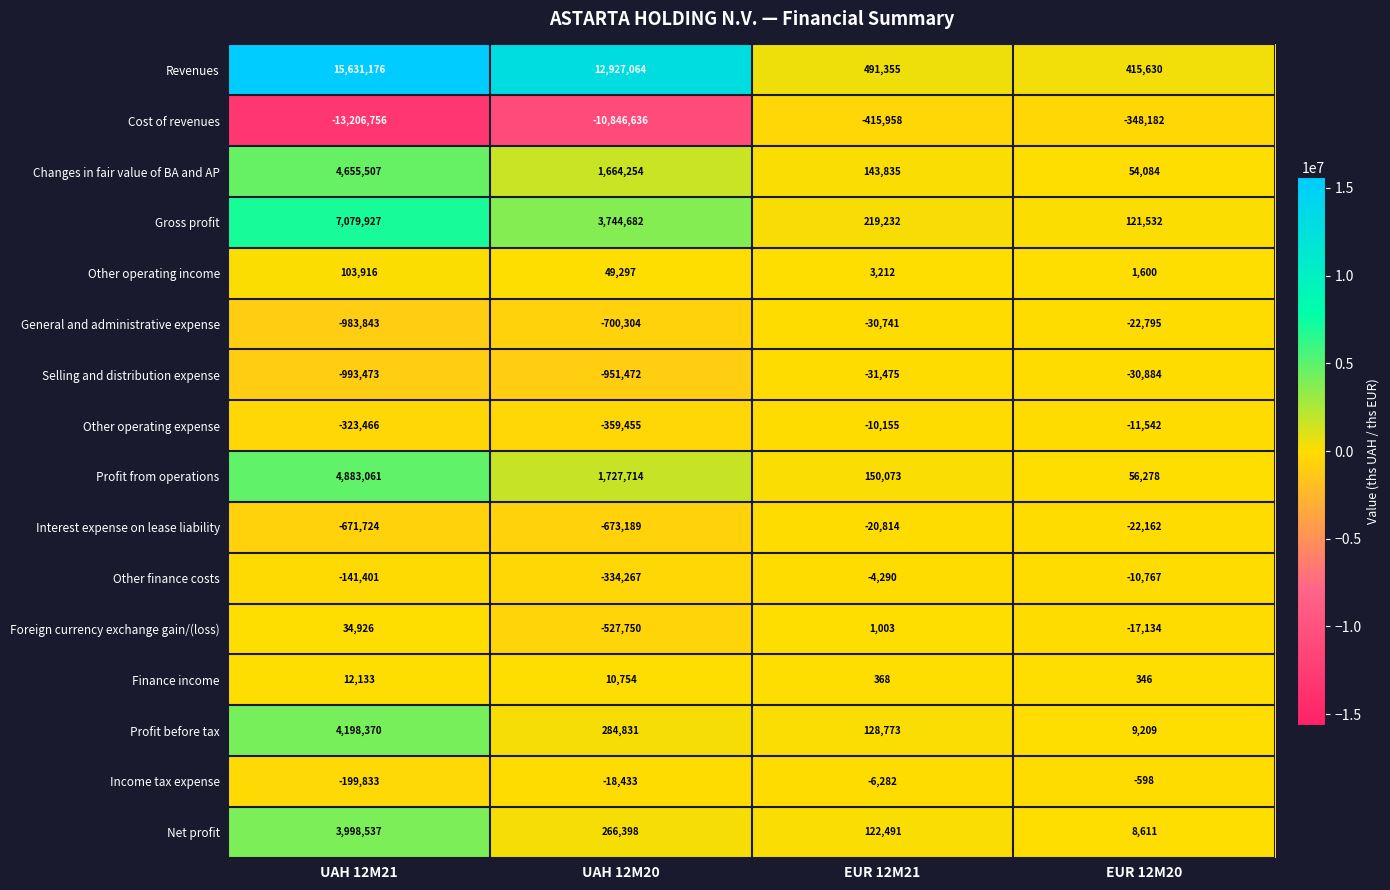

Is it true that Profit before tax equals 128773 at EUR 12M21?

True